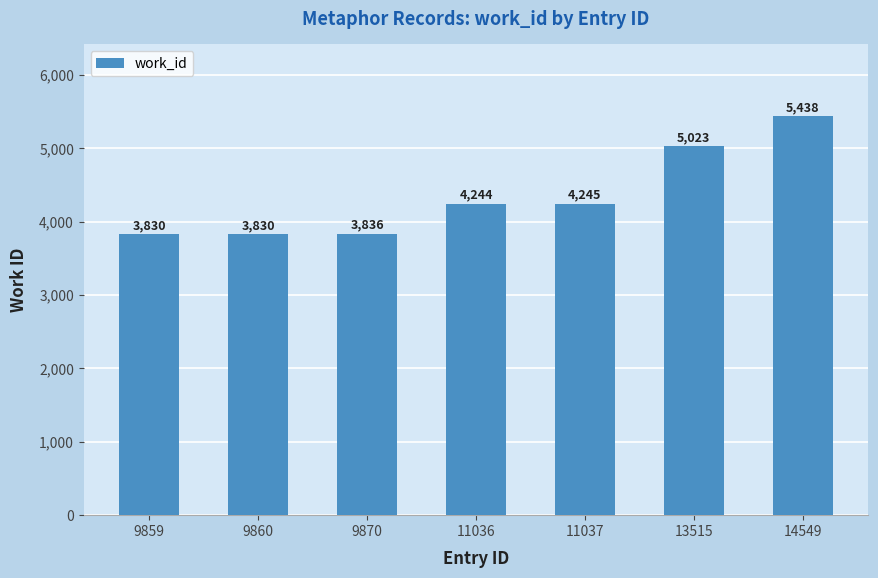

What is the greatest value displayed?

5438